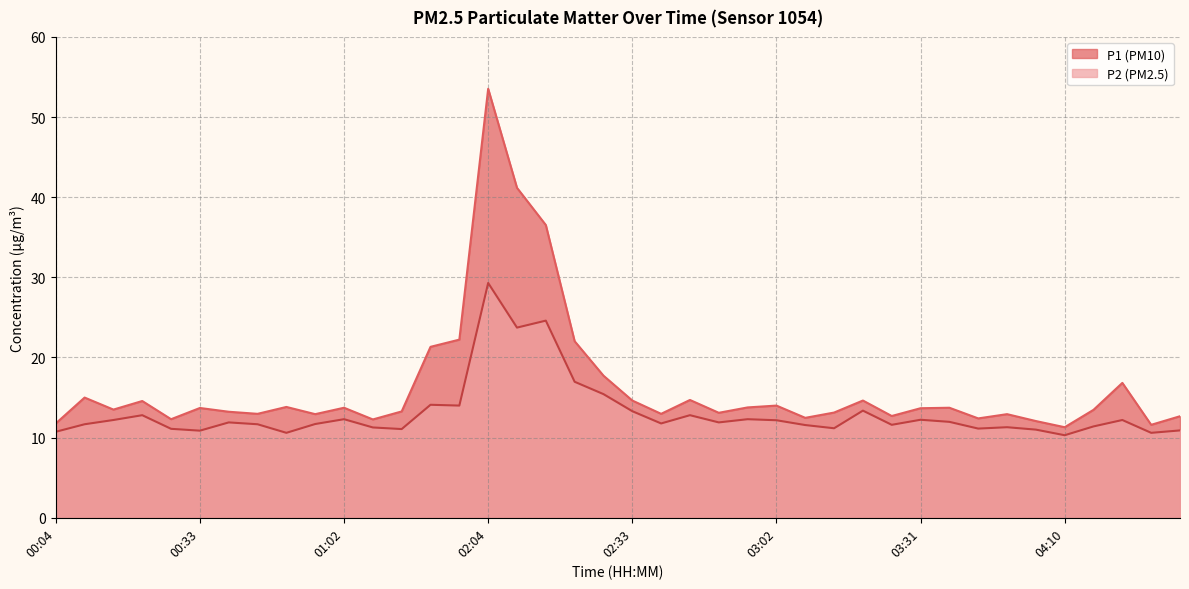

Where is the first local minimum for P1?

00:16